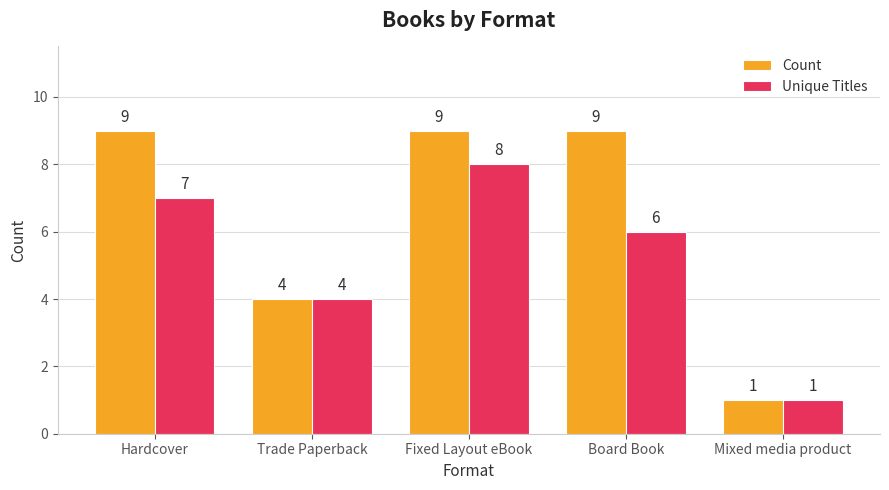

What is the difference between the second highest and second lowest values in the Unique Titles series?

3